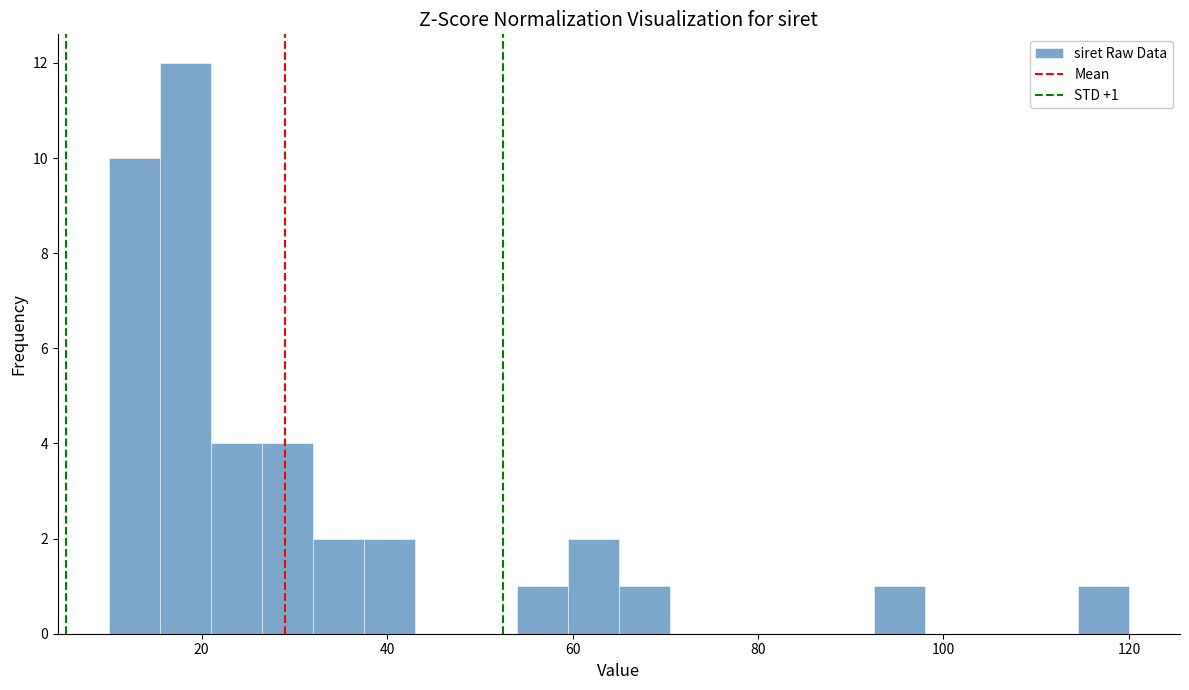

Around what value on the x-axis is the tallest bar? Give the approximate position of its centre, as read against the axis.

18